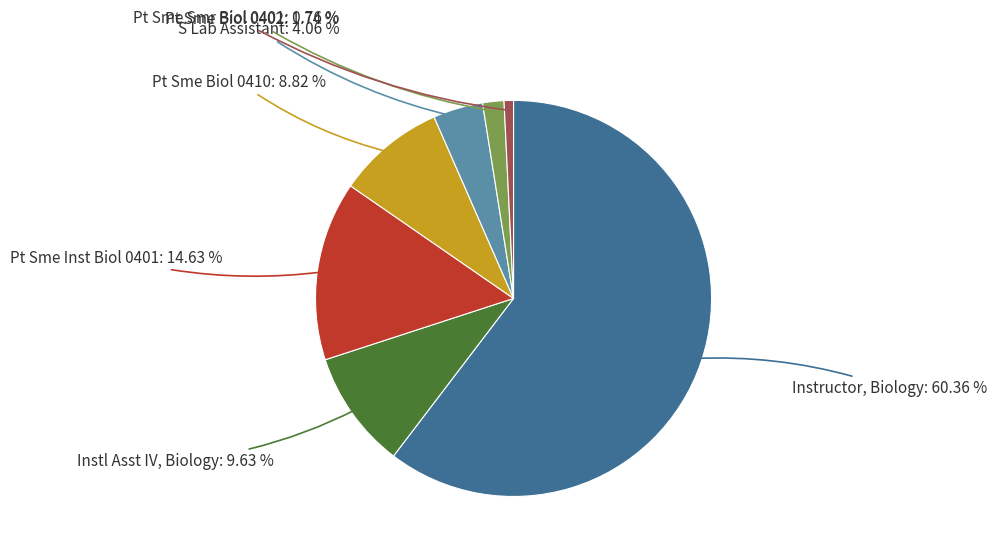

To the nearest percent, what is the difference between the Pt Sme Smr Biol 0401 and Instl Asst IV, Biology slice percentages?

9%